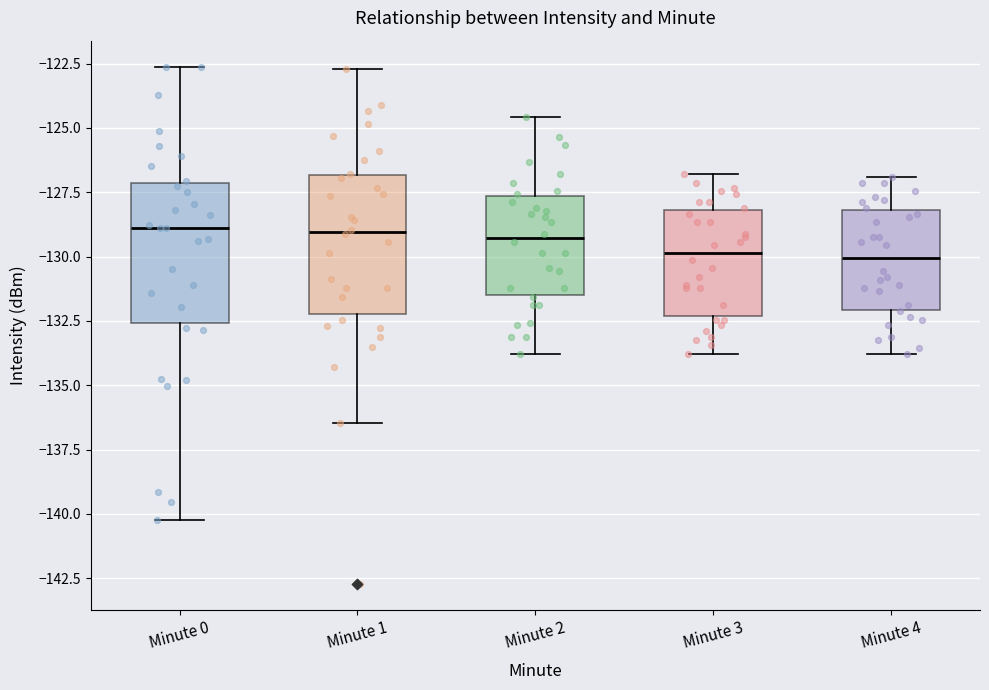

Reading left to right, read every box against the y-axis: the position of its median line, the range the box covers, and the ends of its whiskers. The values are not printed on the chart, so give them approximately, as read against the axis.

Minute 0: median -129.0, box -132.5 to -127.0, whiskers -140.0 to -122.5
Minute 1: median -129.0, box -132.0 to -127.0, whiskers -136.5 to -122.5
Minute 2: median -129.5, box -131.5 to -127.5, whiskers -134.0 to -124.5
Minute 3: median -130.0, box -132.5 to -128.0, whiskers -134.0 to -127.0
Minute 4: median -130.0, box -132.0 to -128.0, whiskers -134.0 to -127.0